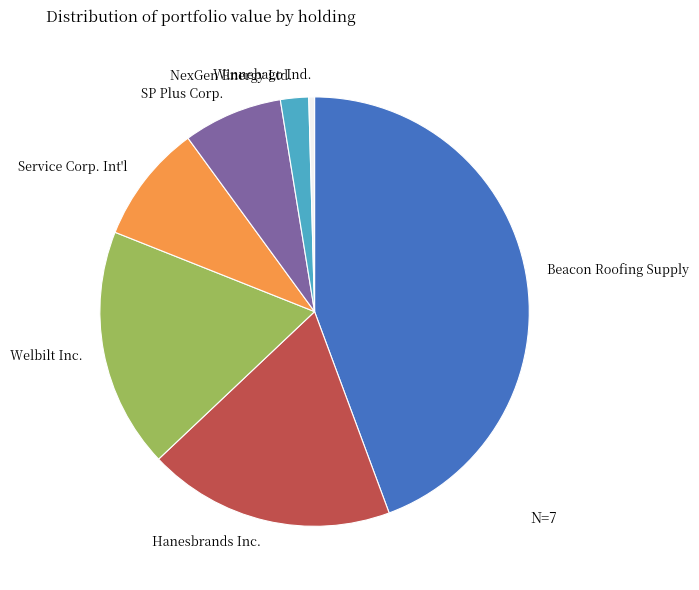

Does Beacon Roofing Supply account for over 50% of the chart?

No